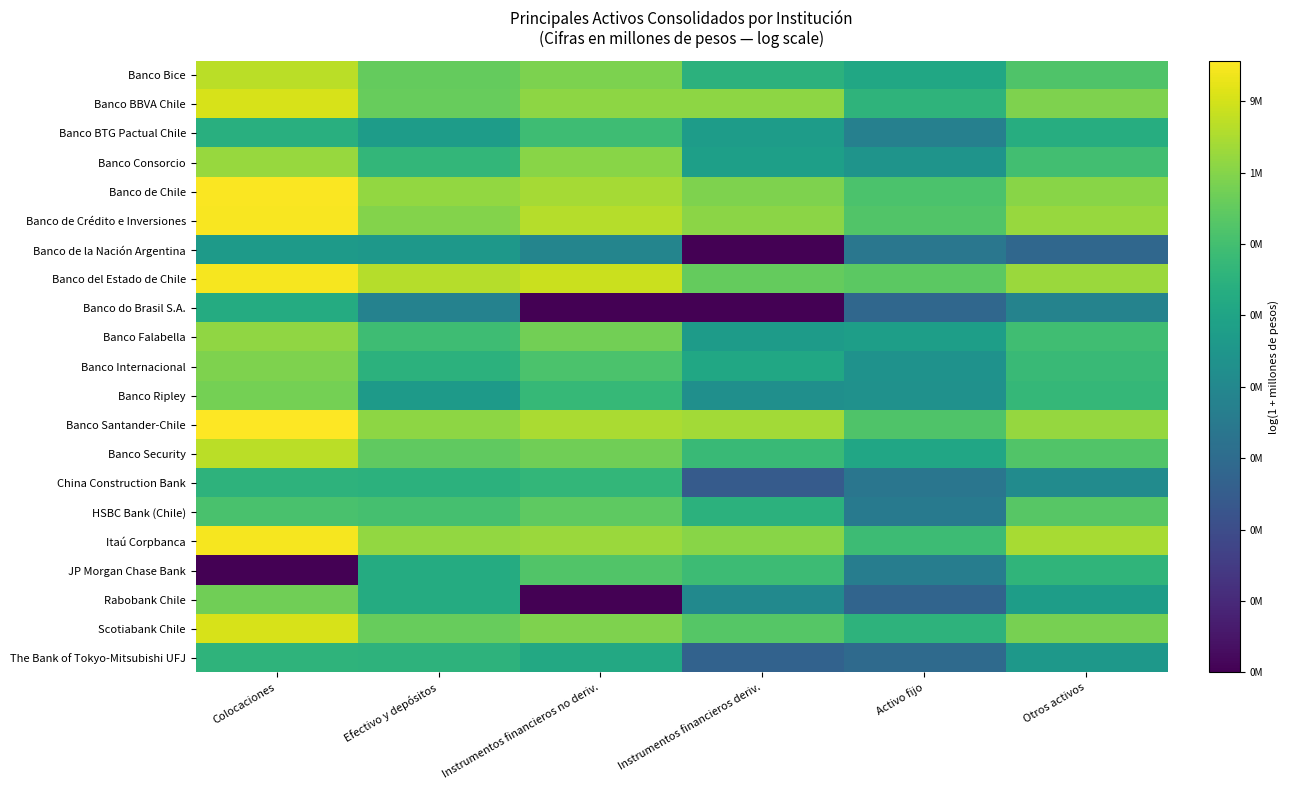

Which series has the largest total across all categories?

Banco del Estado de Chile